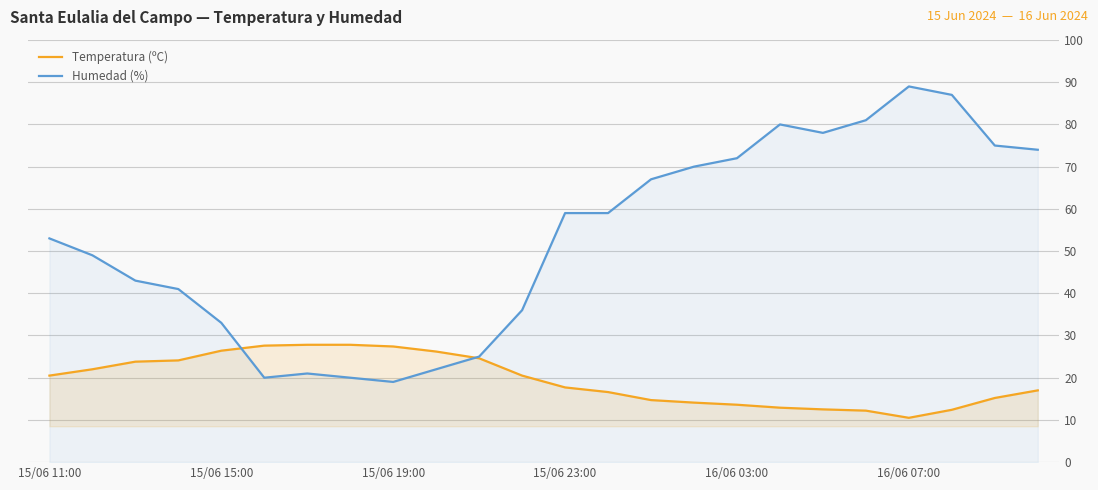

What is the total value across all series at 15/06 23:00?

76.7